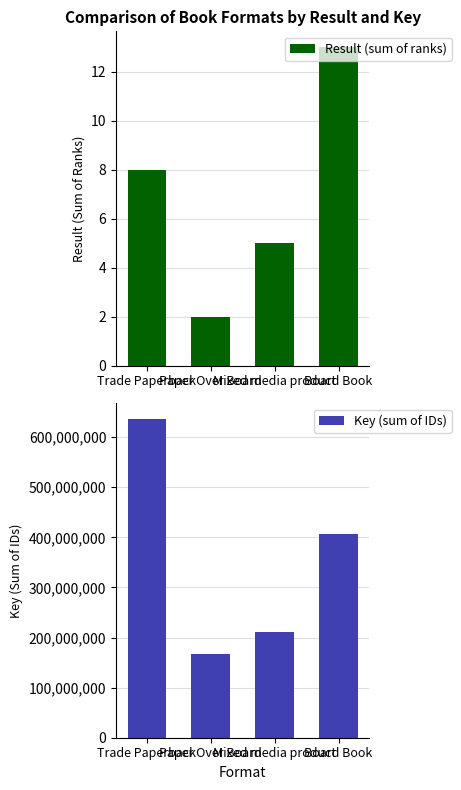

What is the label of the 3rd bar from the right?

Paper Over Board